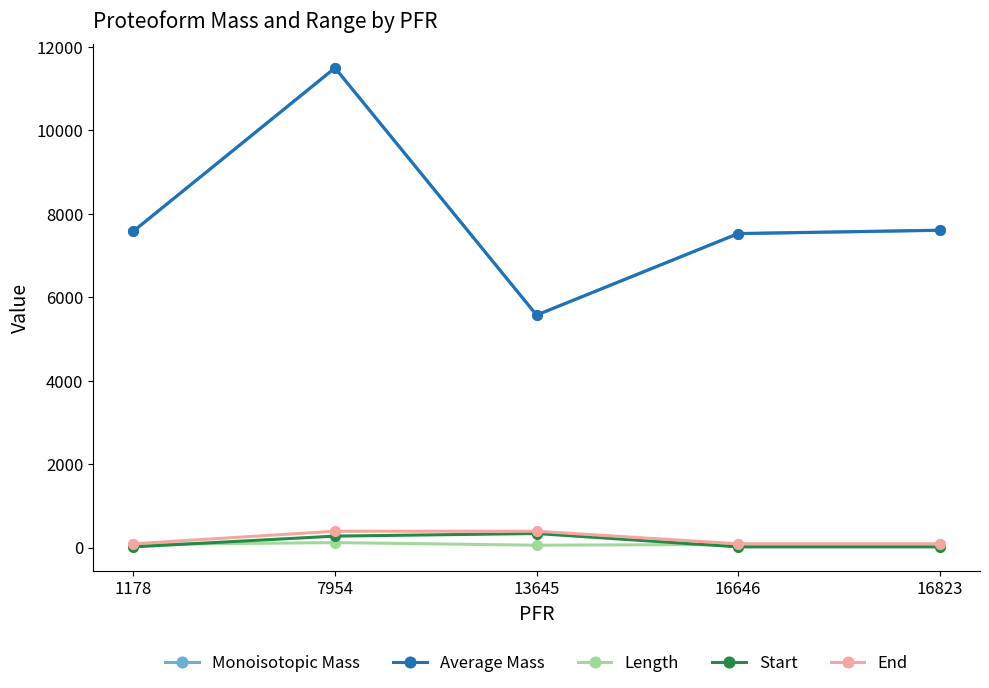

Which series changed the most between 7954 and 13645?

Average Mass